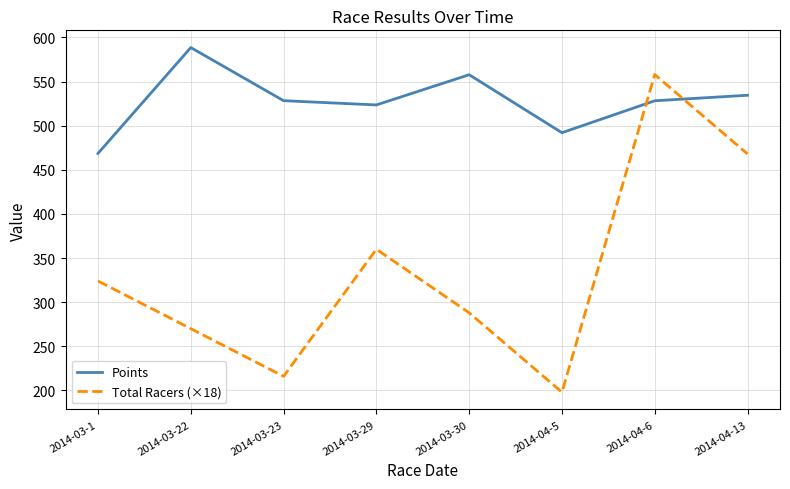

What are all the series names shown in the legend?

Points, Total Racers (×18)